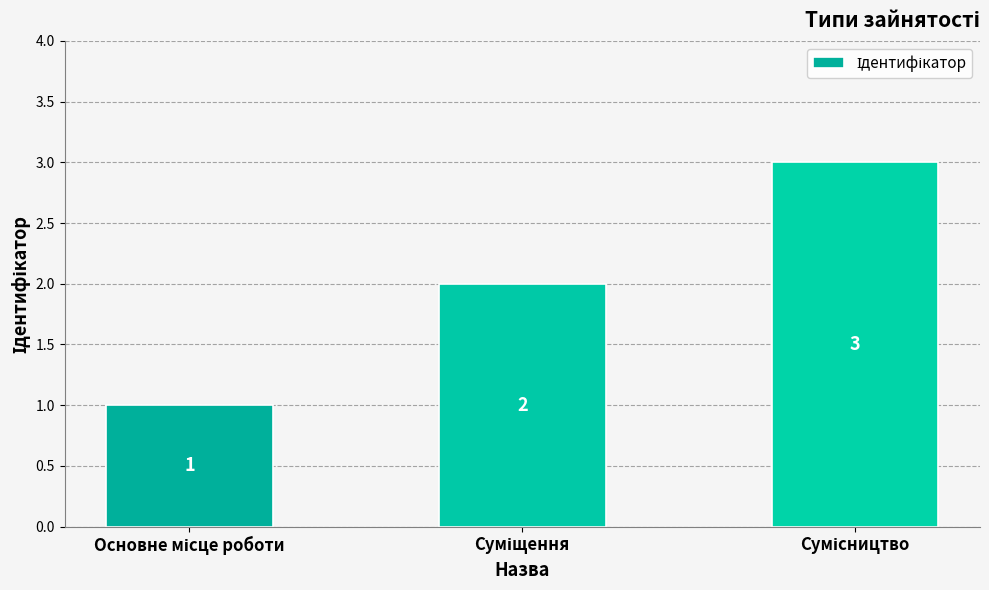

What is the greatest value displayed?

3